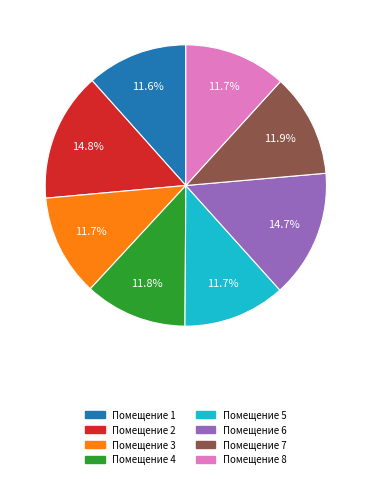

What is the ratio of the value at Помещение 1 to the value at Помещение 4?

1.0